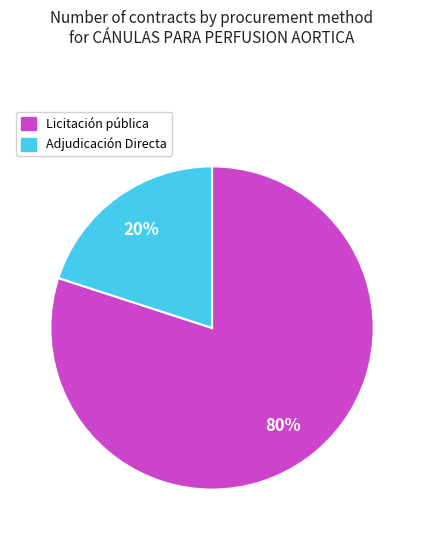

To the nearest percent, what is the average slice percentage?

50%